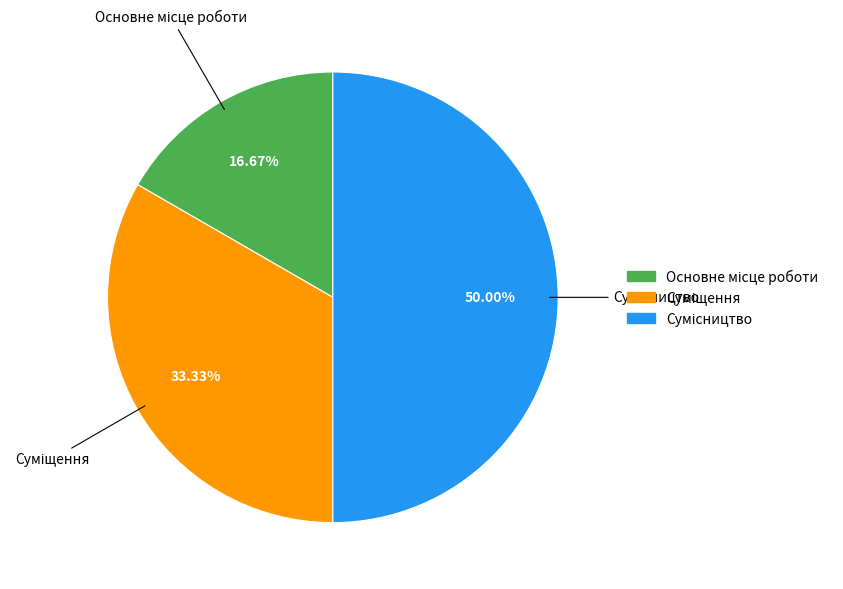

Is Суміщення the majority of the pie?

No